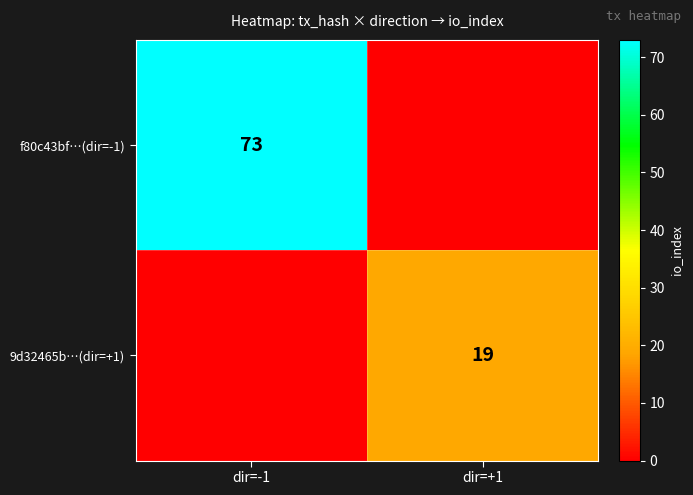

True or false: f80c43bf…(dir=-1) has a value of 105 at dir=-1.

False